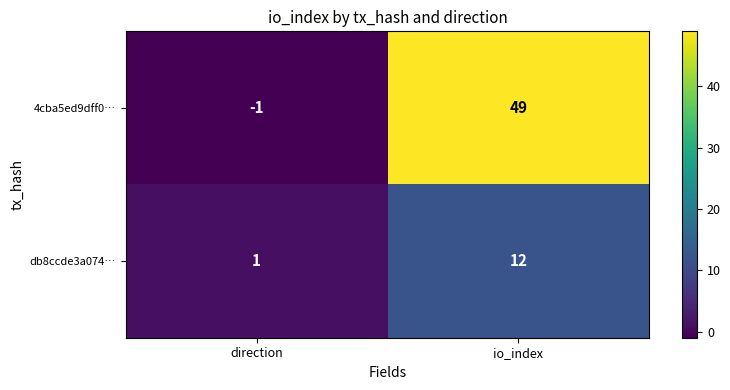

How many distinct data groups are displayed?

2